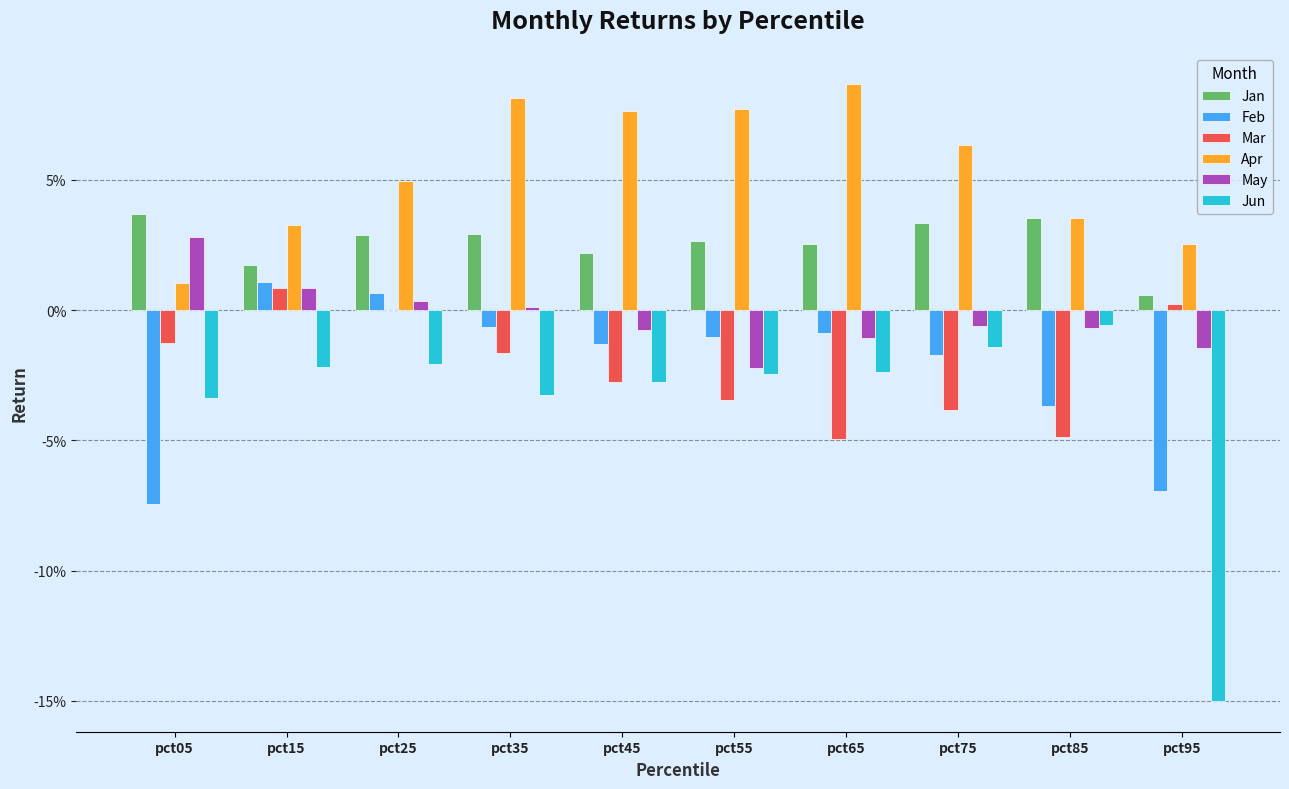

What are all the series names shown in the legend?

Jan, Feb, Mar, Apr, May, Jun